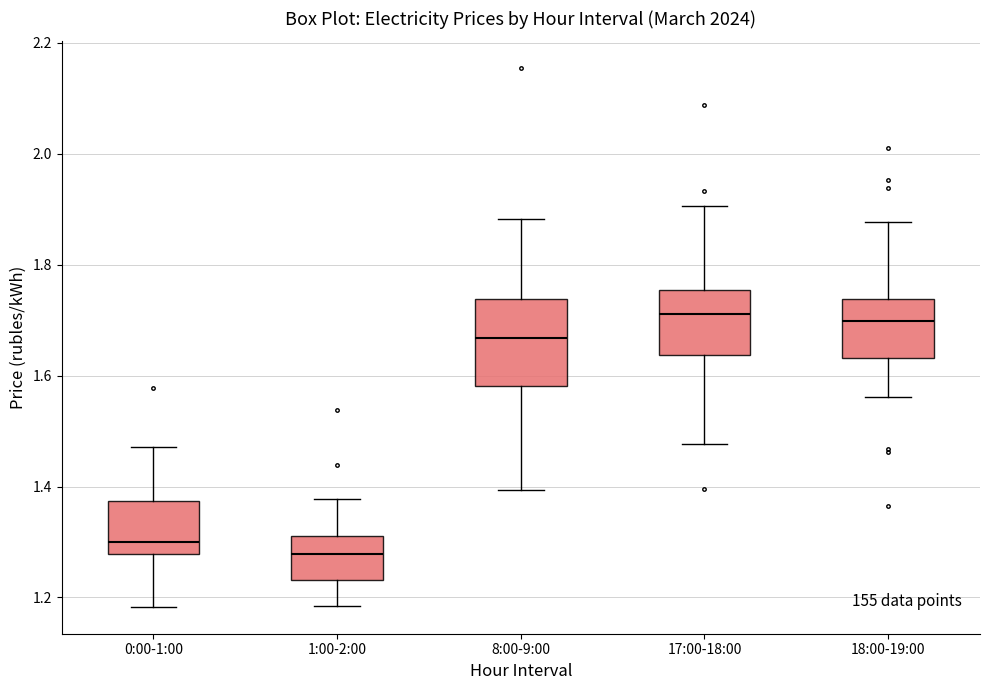

Where is the upper edge of the box for 8:00-9:00 on the y-axis? The values are not printed on the chart, so give them approximately, as read against the axis.

1.74